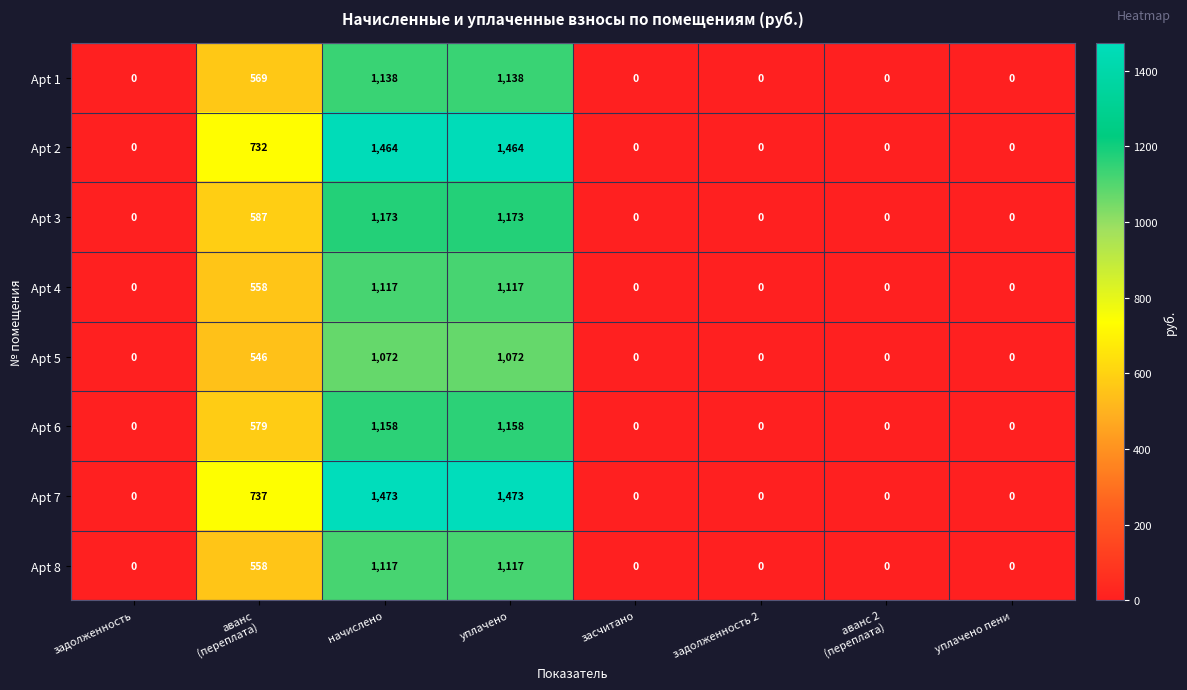

The value of Apt 6 at начислено is 1814. True or false?

False